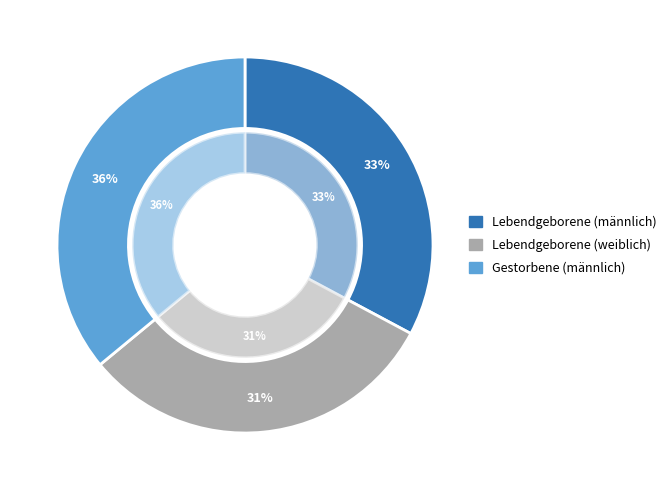

Is it true that 2000 is 2% of the pie?

False